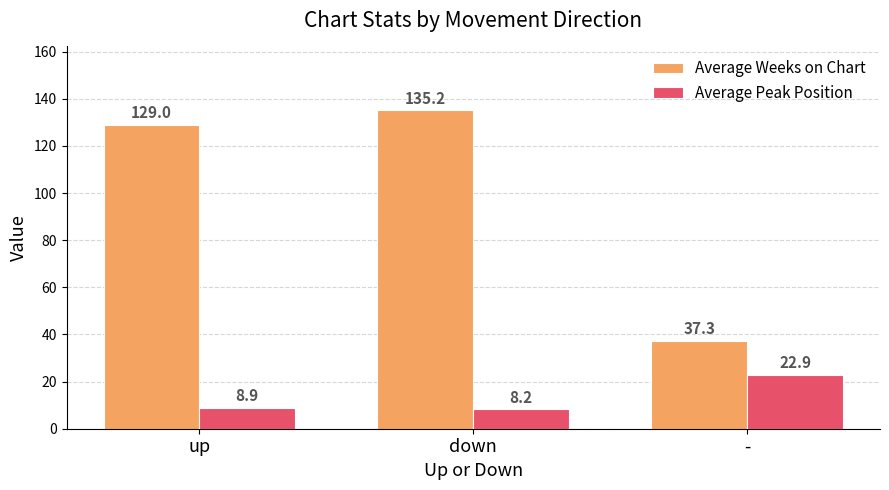

Reading right to left, what are all the values shown in this chart?

Average Weeks on Chart: 37.3	135.2	129.0
Average Peak Position: 22.9	8.2	8.9